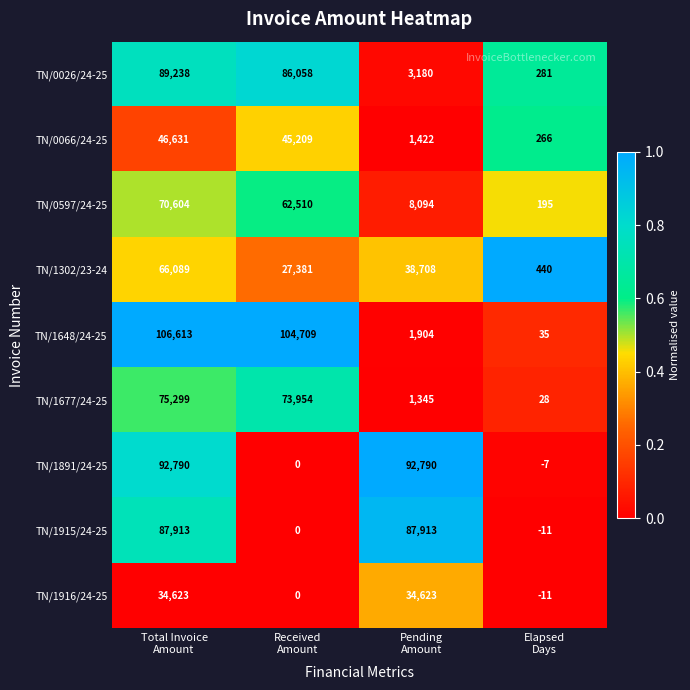

Count the TN/0597/24-25 values in the range 8094 to 70604.

3